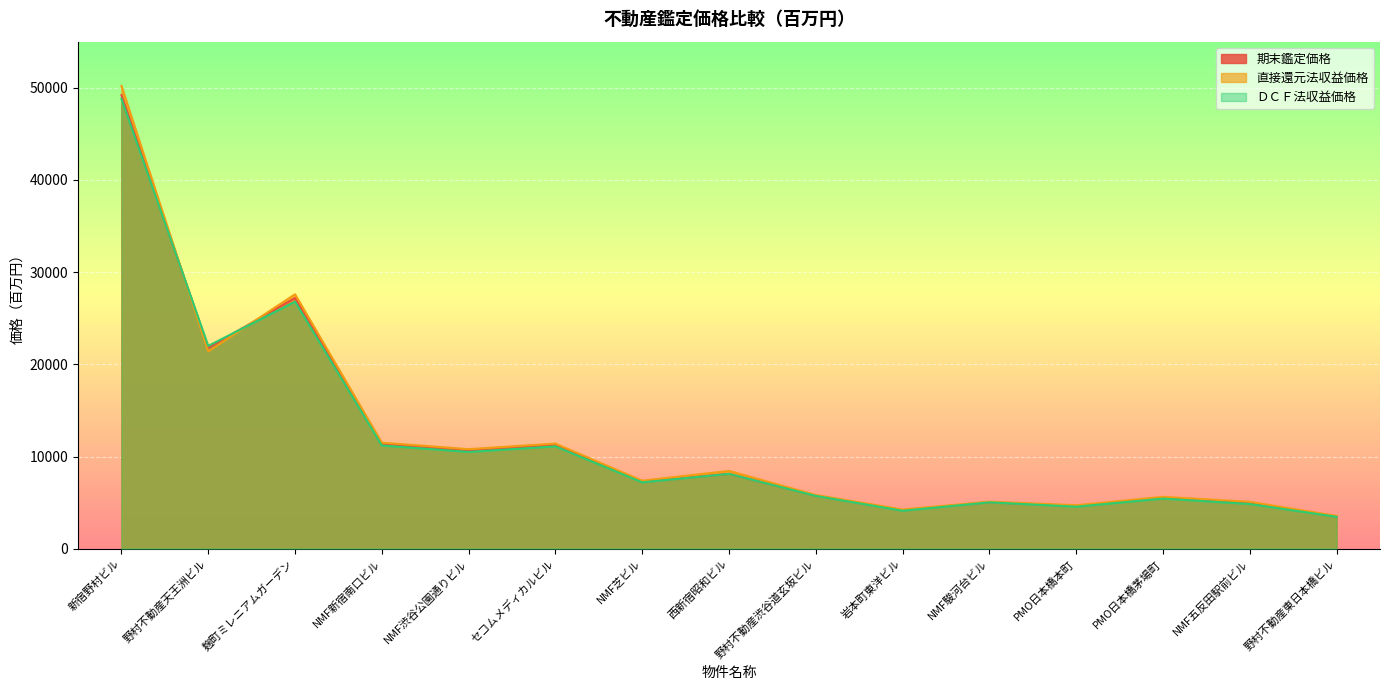

What is the sum of all ＤＣＦ法収益価格 values?

178910